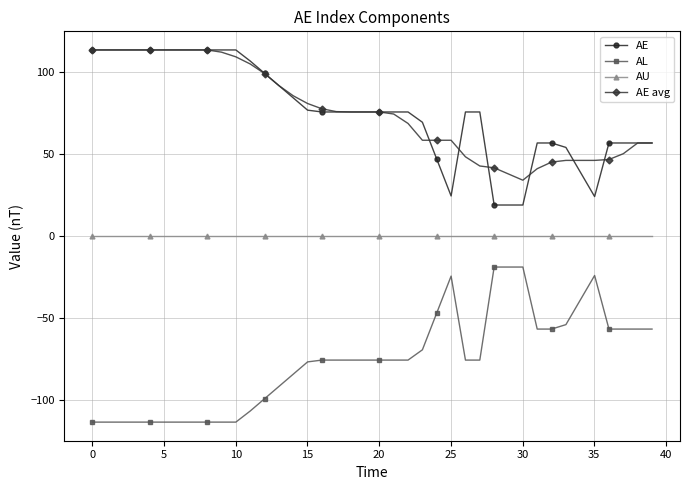

True or false: AE and AL cross at least once.

False